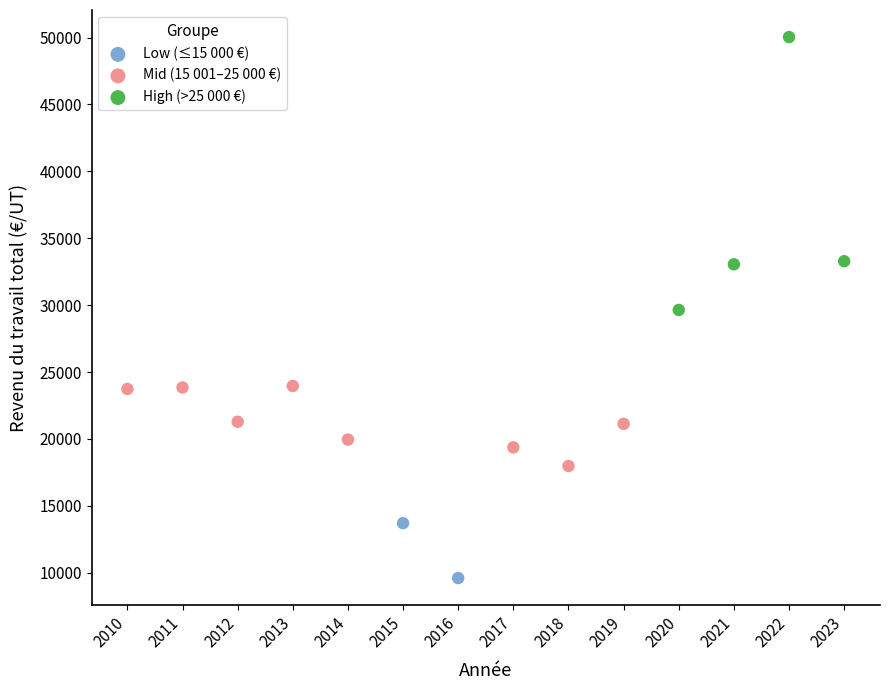

What are all the series names shown in the legend?

Low (≤15 000 €), Mid (15 001–25 000 €), High (>25 000 €)